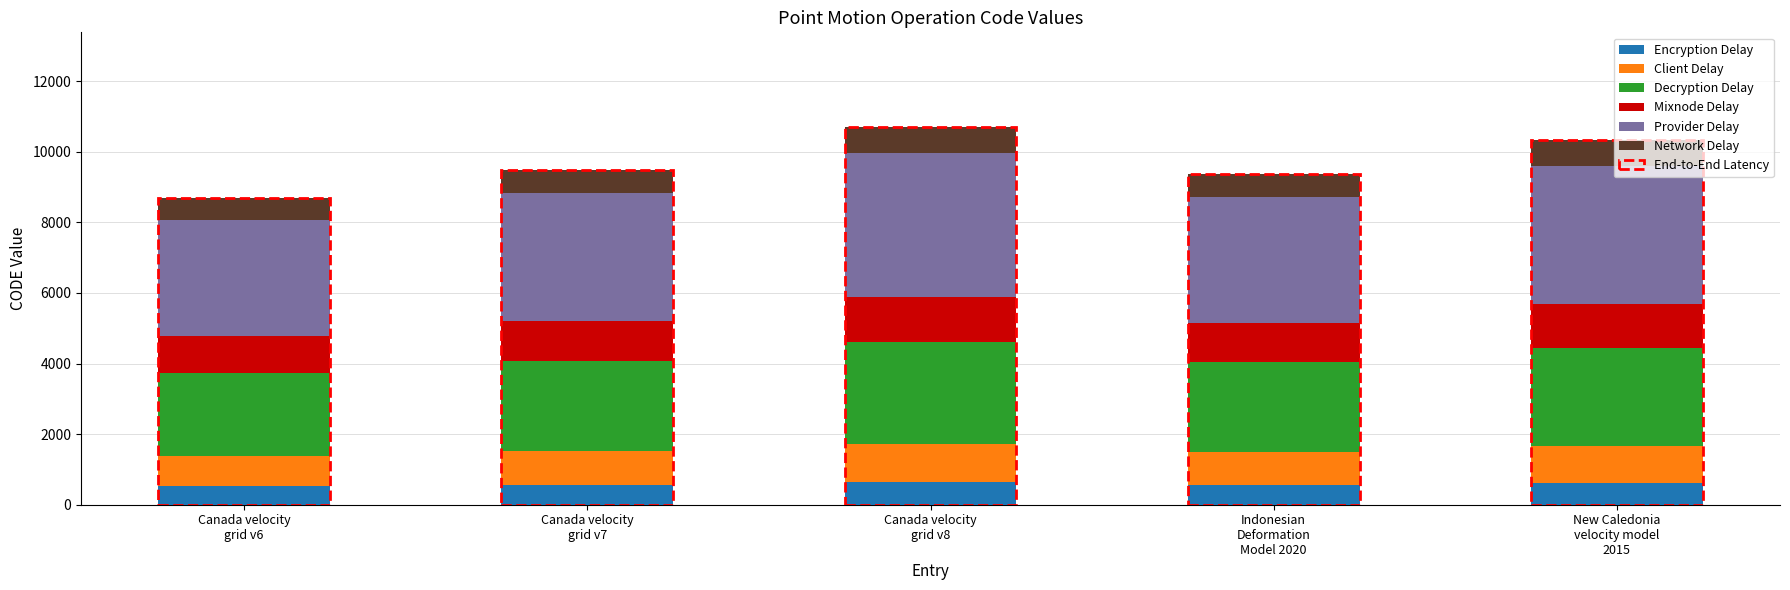

What is the average value of the Encryption Delay series?

582.8